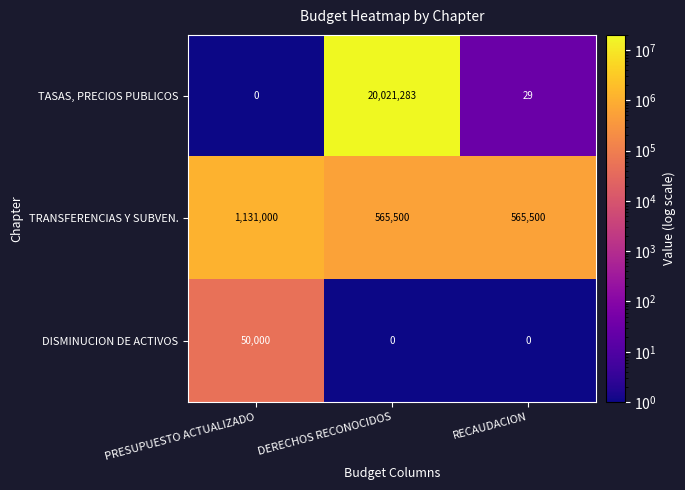

Count the number of categories in the chart.

3